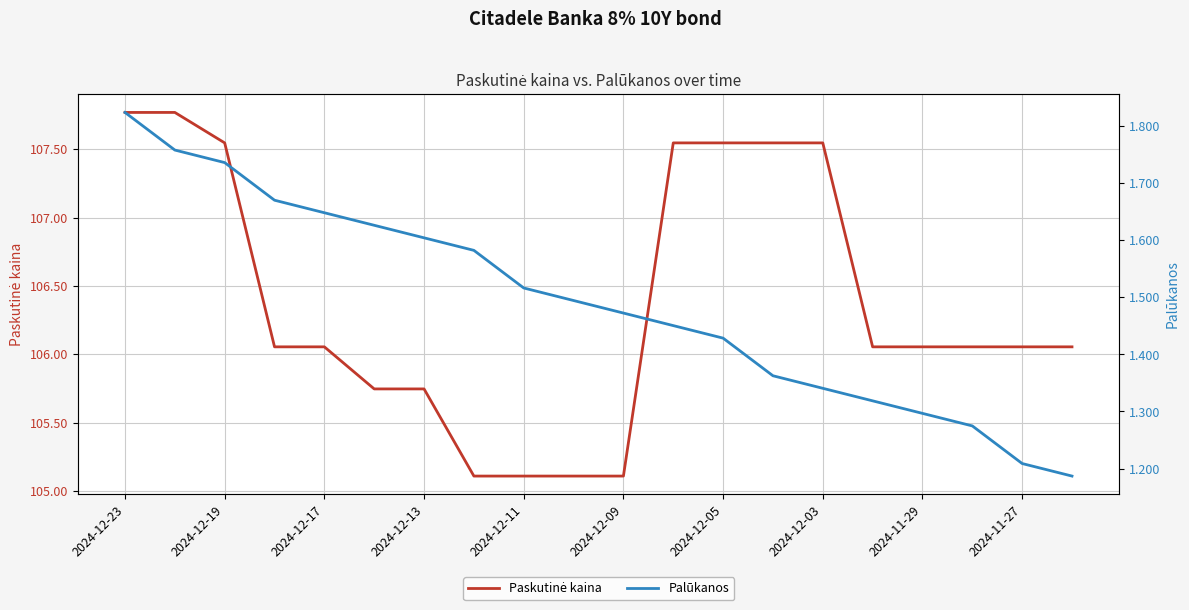

At 2024-12-13, list the series in order from largest to smallest.

Paskutinė kaina, Palūkanos